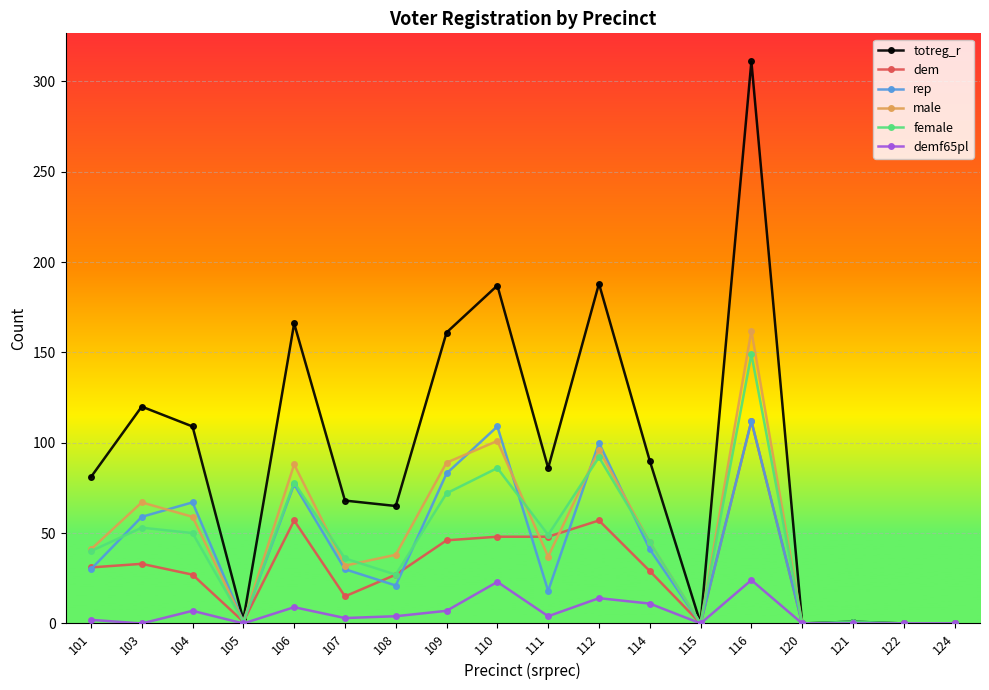

True or false: dem has more than 2 interior local peaks.

True